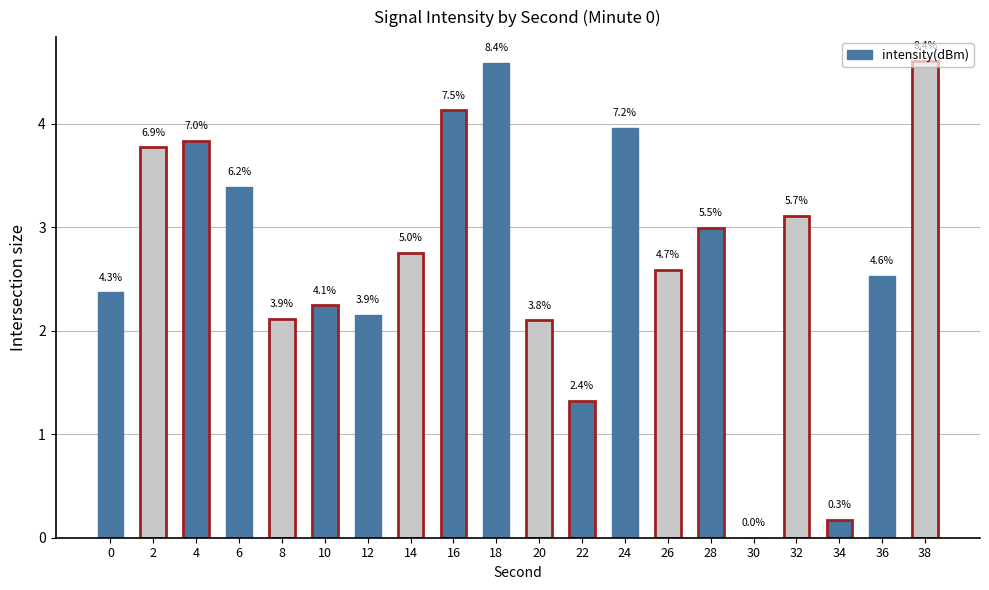

Where is the data nearest to the value 2?

20